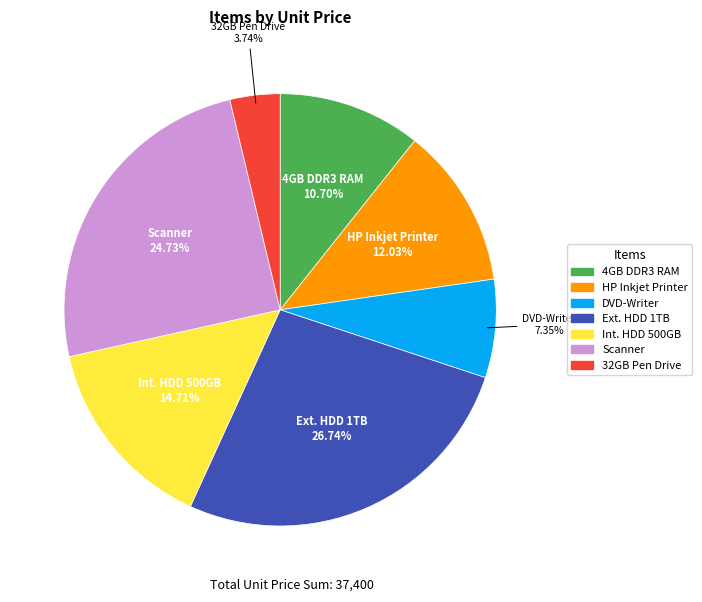

Is there a majority slice in this chart?

No